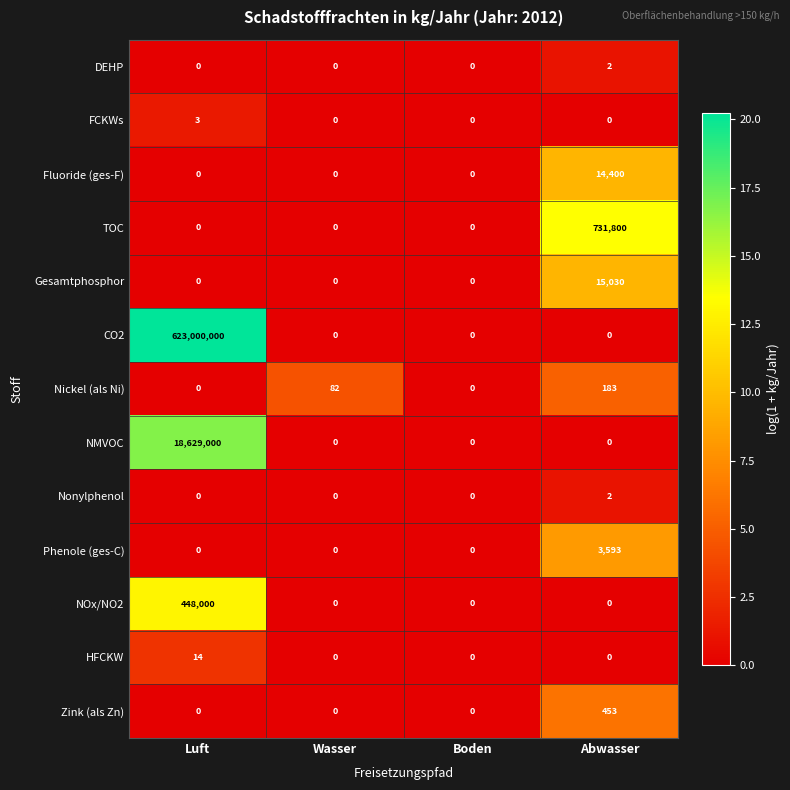

Which series has the largest total across all categories?

CO2